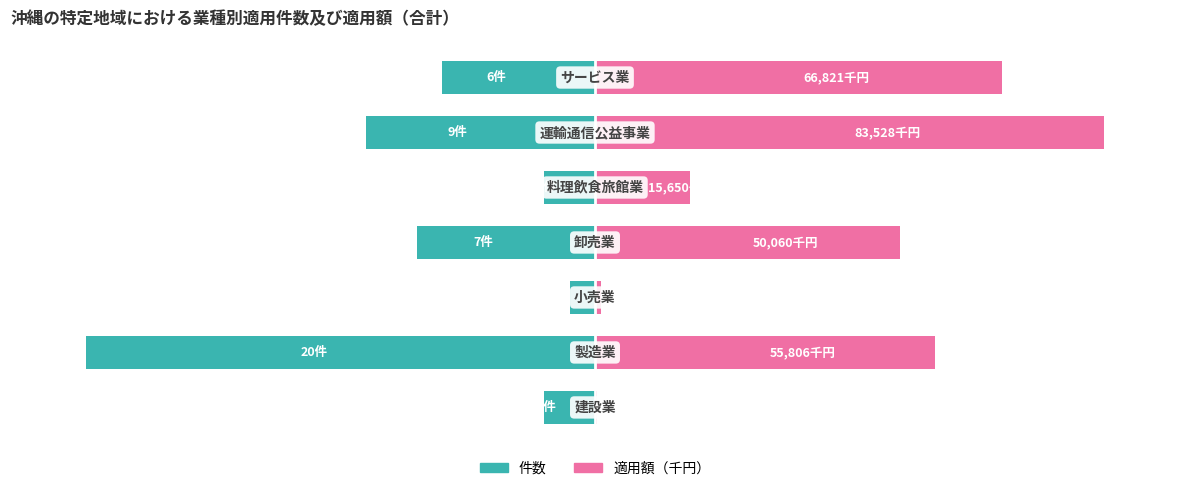

Between 1 and 4, which is larger?

4